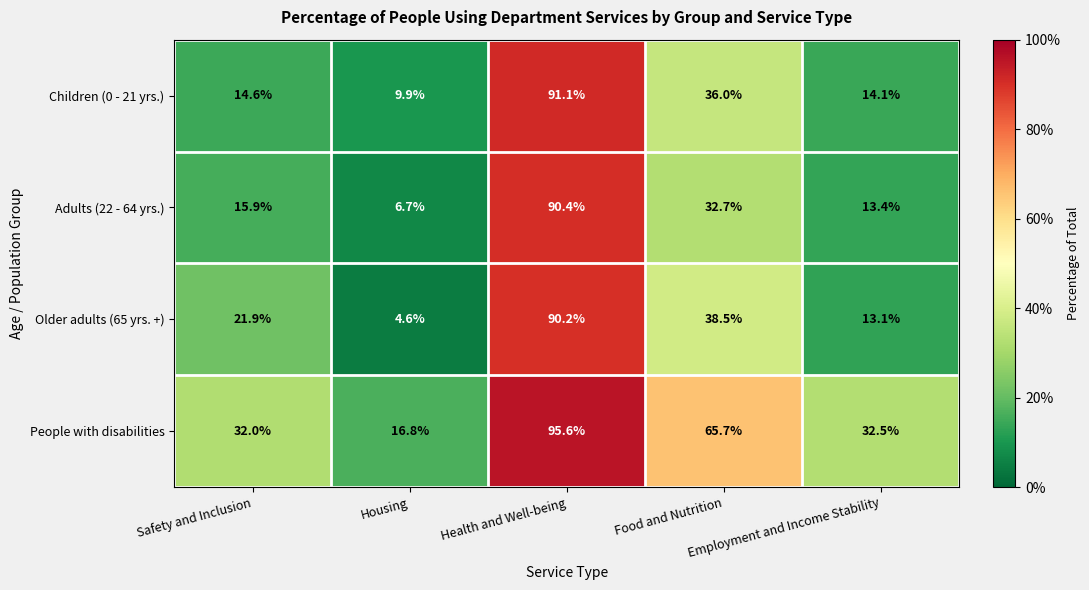

What is the average value of the Older adults (65 yrs. +) series?

33.7